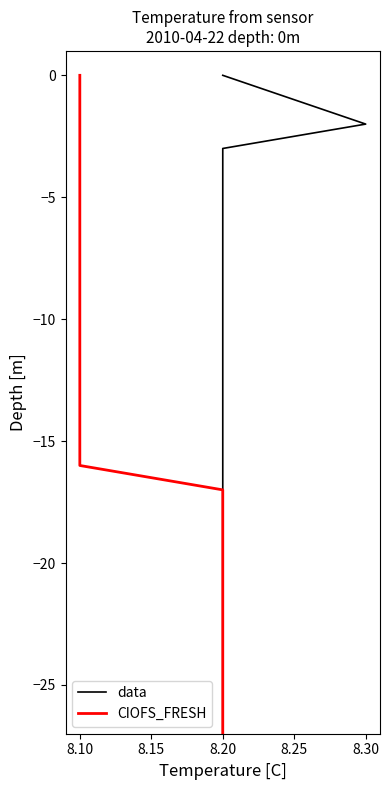

What are all the series names shown in the legend?

data, CIOFS_FRESH